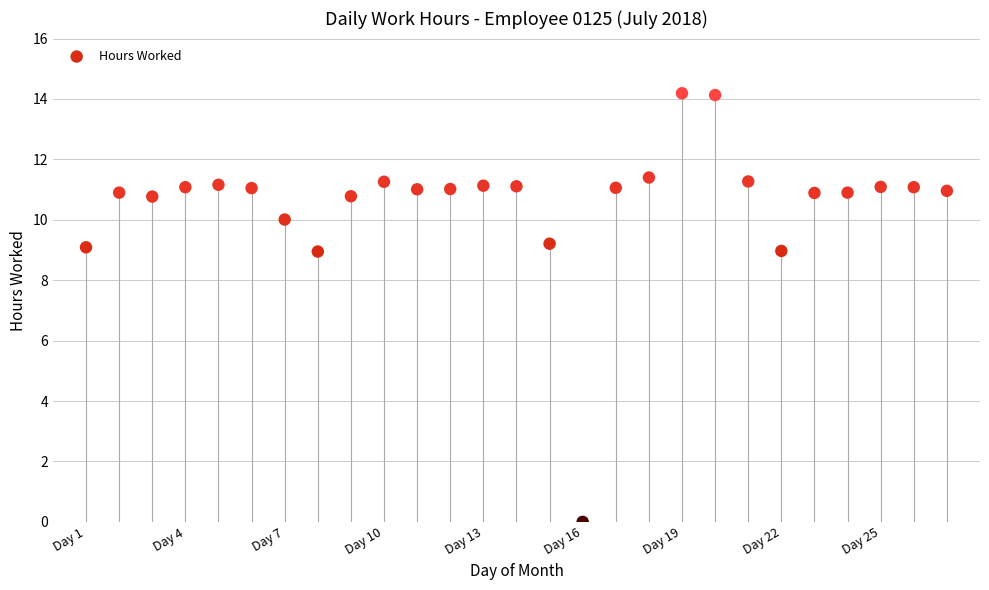

What is the range of X values (max minus min)?

26.0